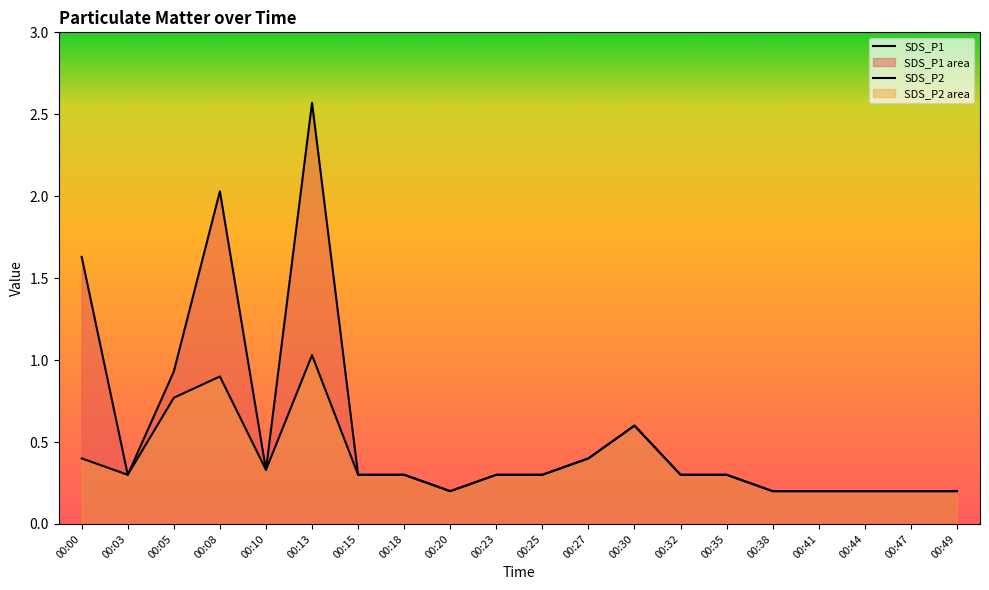

Which category has the lowest value in the SDS_P2 series?

00:20